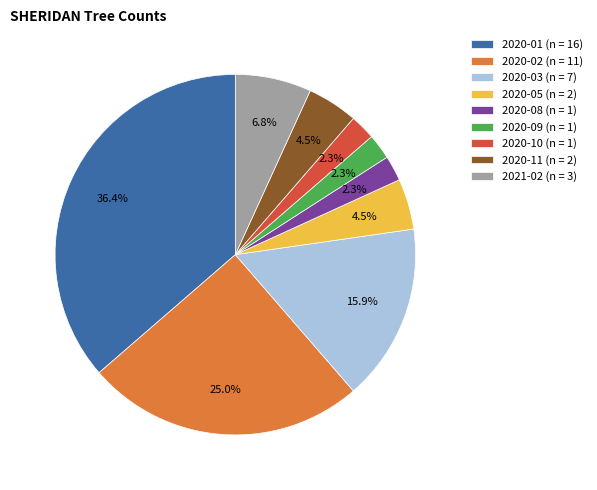

To the nearest percent, what is the combined percentage of 2020-05 and 2020-10?

7%